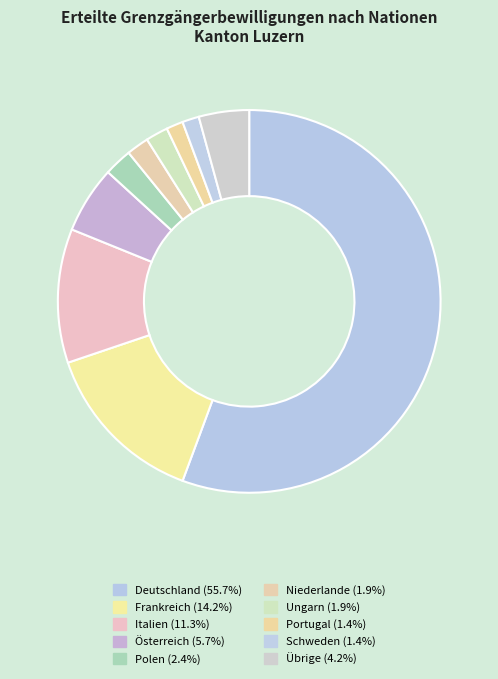

Which slice is the largest?

Deutschland